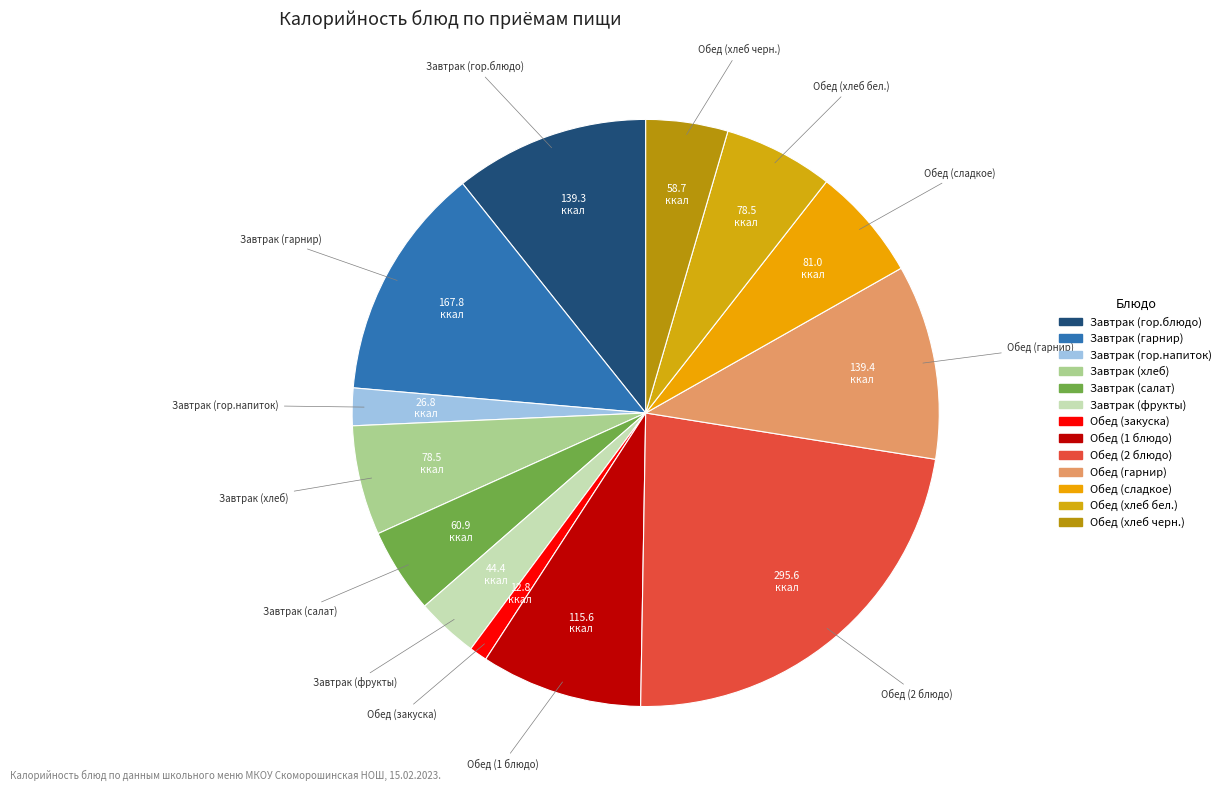

What is the smallest slice in the pie chart?

Обед (закуска)